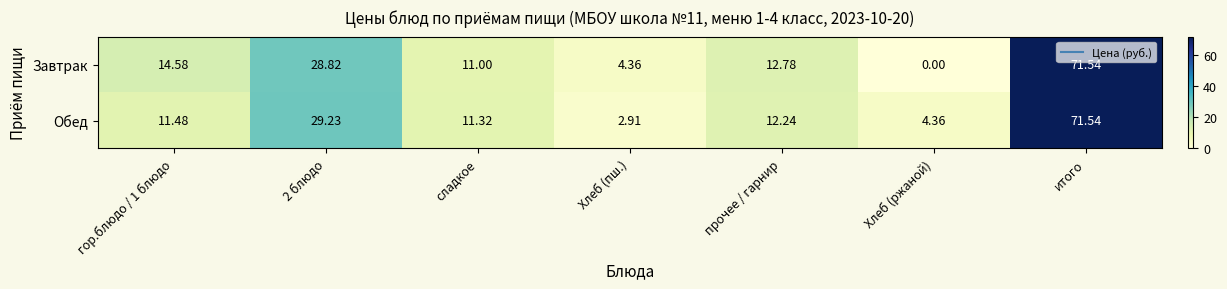

Which category has the highest value in the Завтрак series?

итого